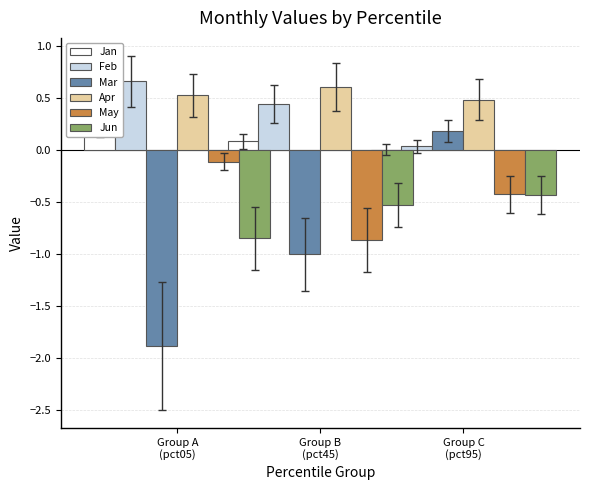

Does the chart contain any negative values?

Yes